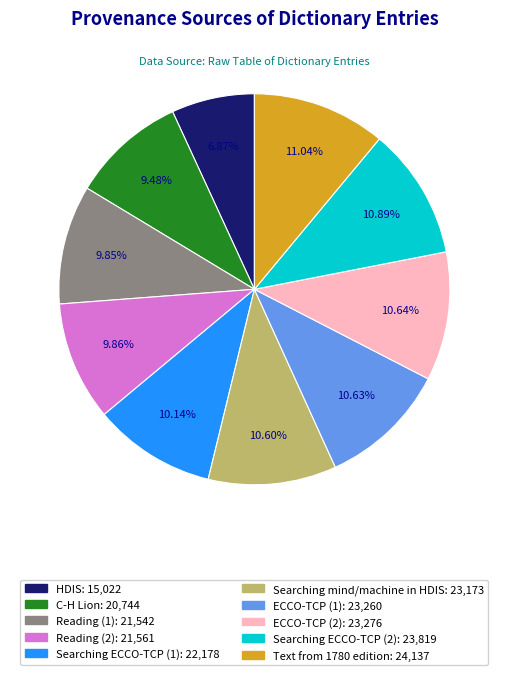

Approximately how many times larger is the value at HDIS compared to Reading (2)?

0.7